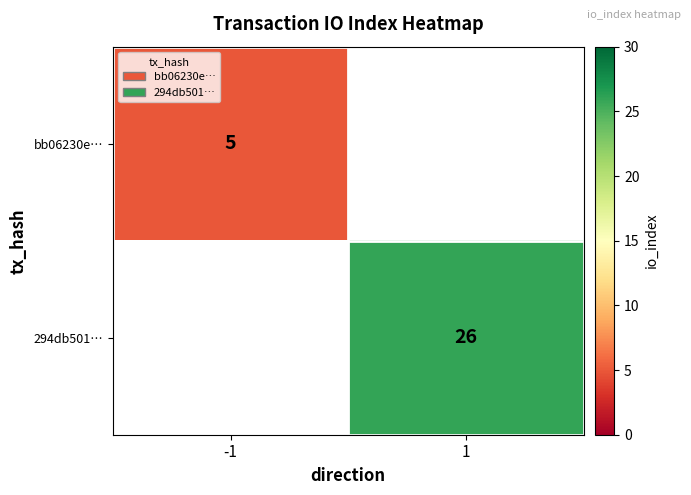

The bb06230e… series shows 1.6 at -1. True or false?

False